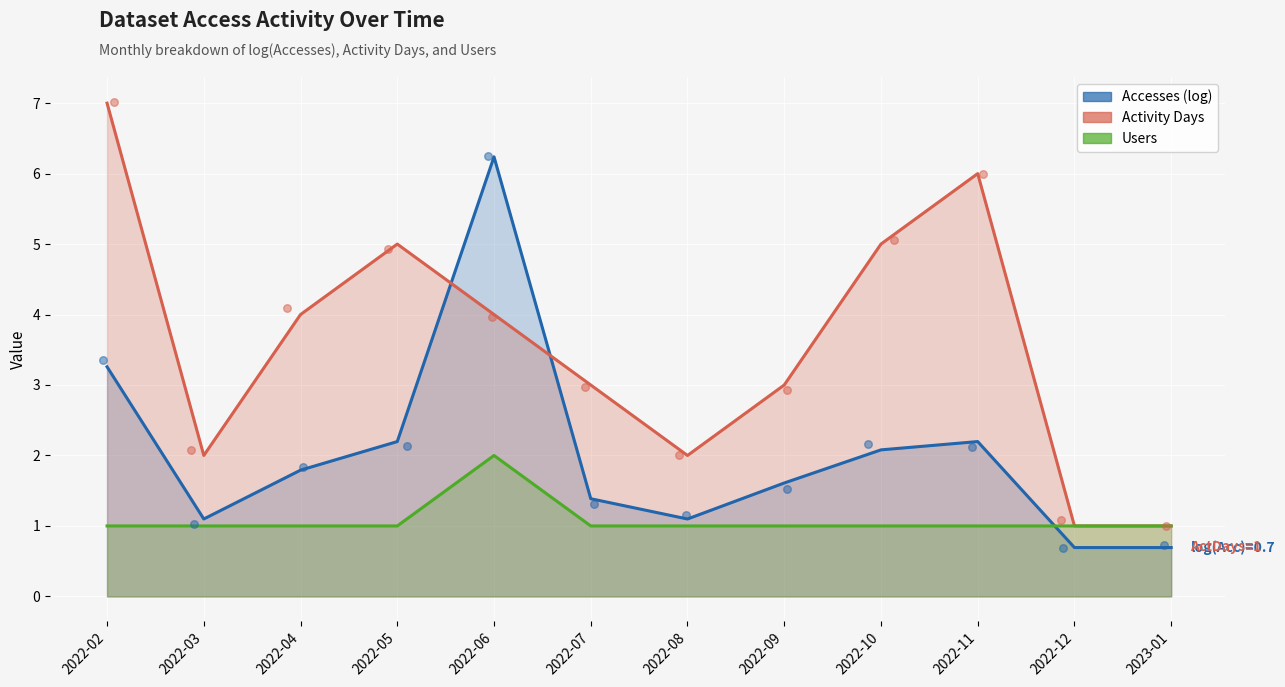

What is the total value across all series at 2022-07?

5.4